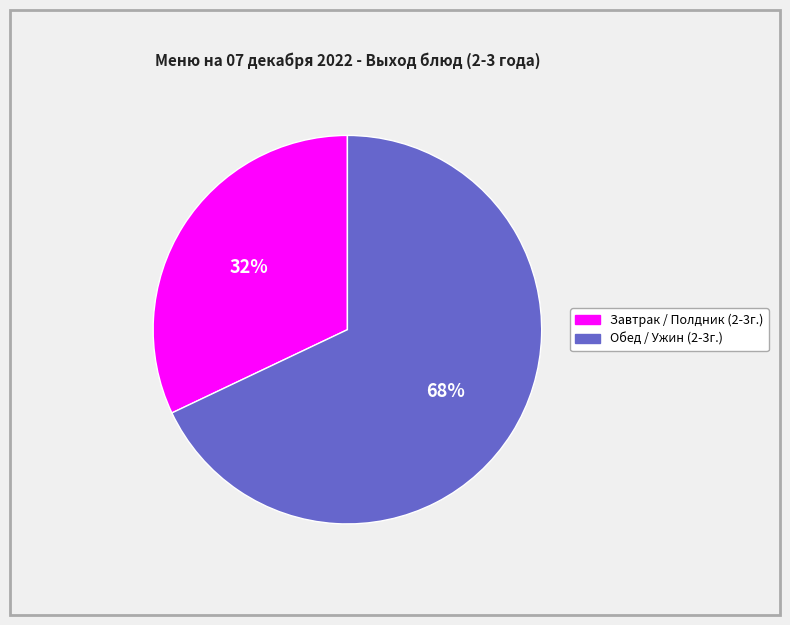

To the nearest percent, what is the difference between the largest and smallest slice percentages?

36%